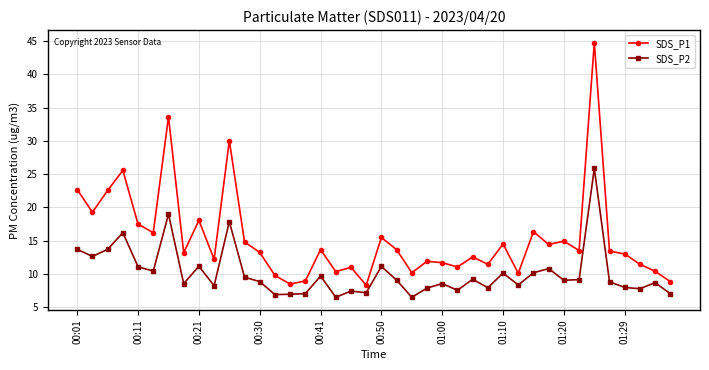

Rank the series by their average value, from highest to lowest.

SDS_P1, SDS_P2